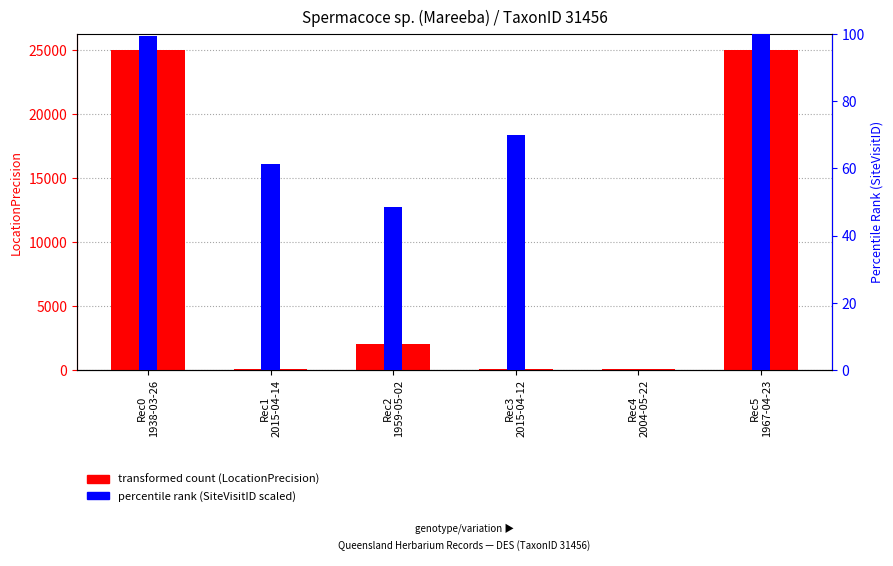

What is the label of the 3rd bar from the left?

Rec2
1959-05-02